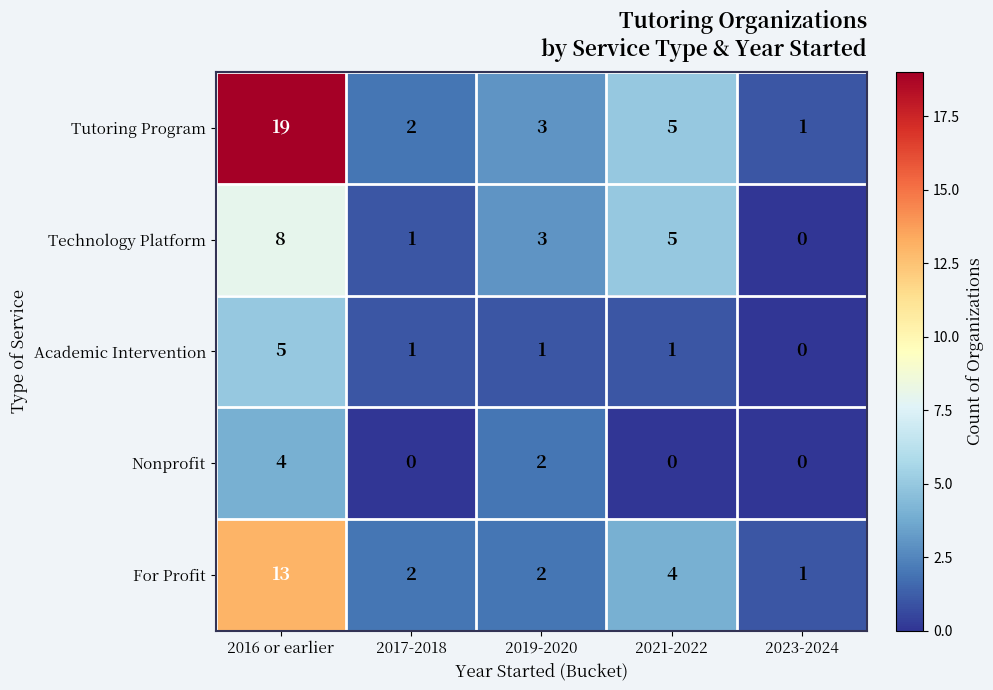

What is the greatest value displayed?

19